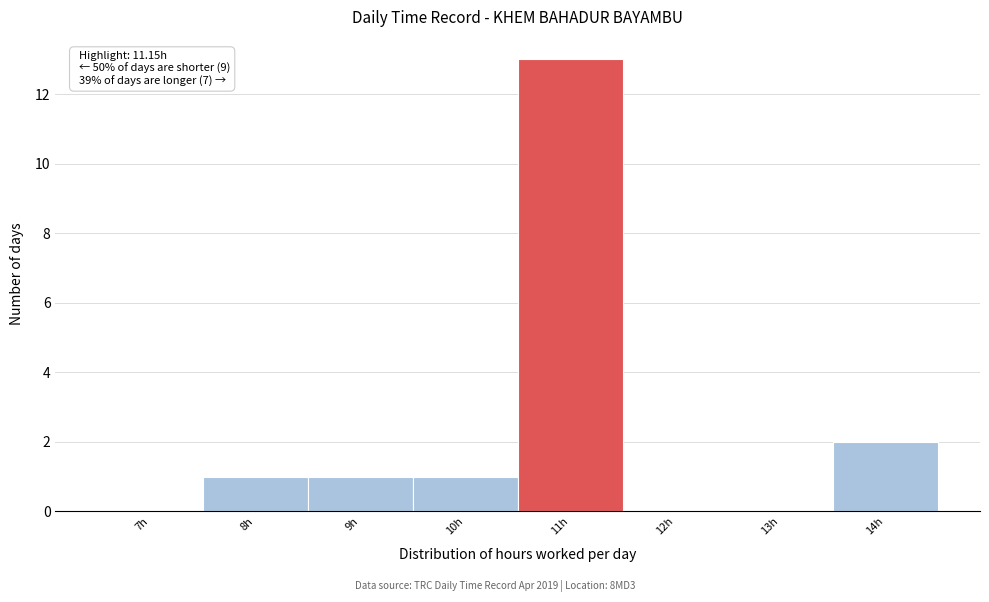

Reading right to left, extract all data points from this chart.

14h=2	13h=0	12h=0	11h=13	10h=1	9h=1	8h=1	7h=0